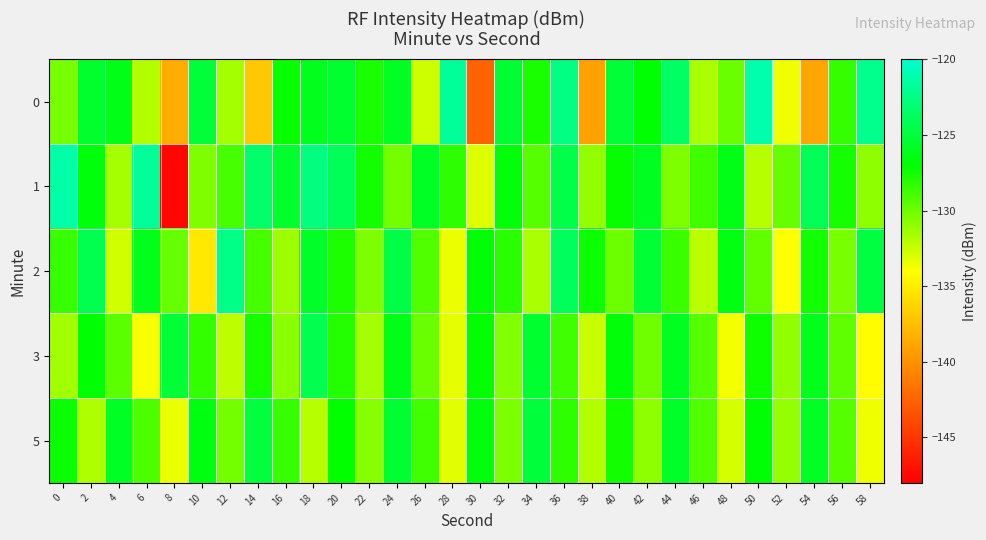

Which series has the largest range (max minus min)?

1